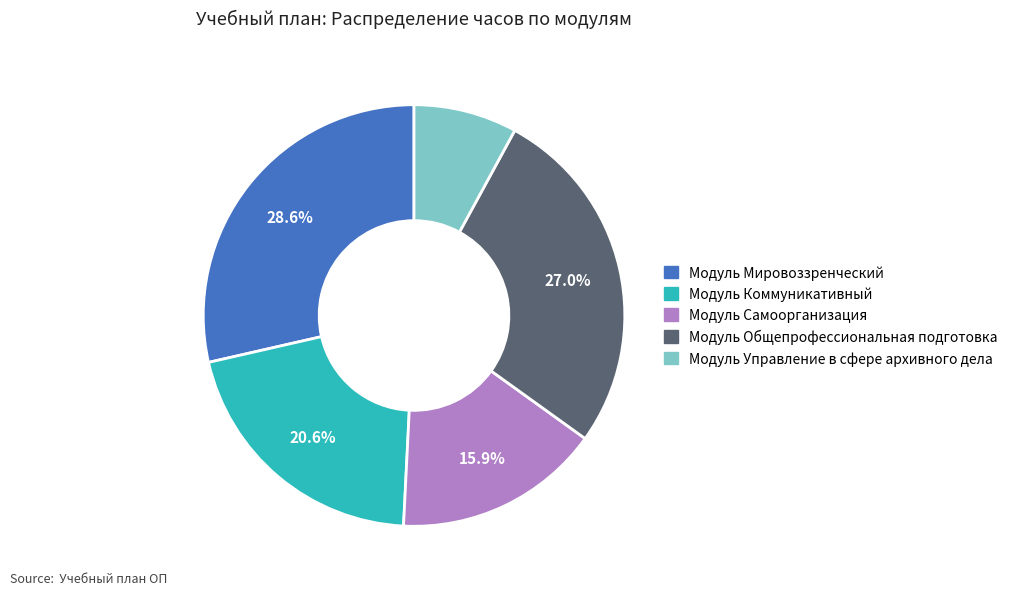

True or false: Модуль Самоорганизация accounts for 22% of the total.

False